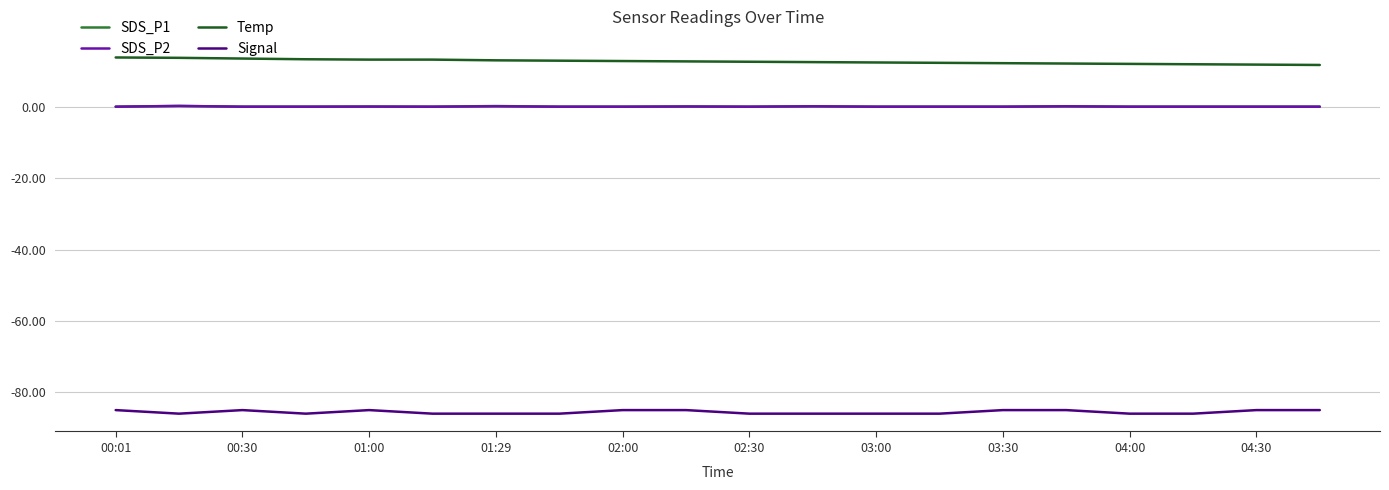

What is the minimum value shown in the chart?

-86.0